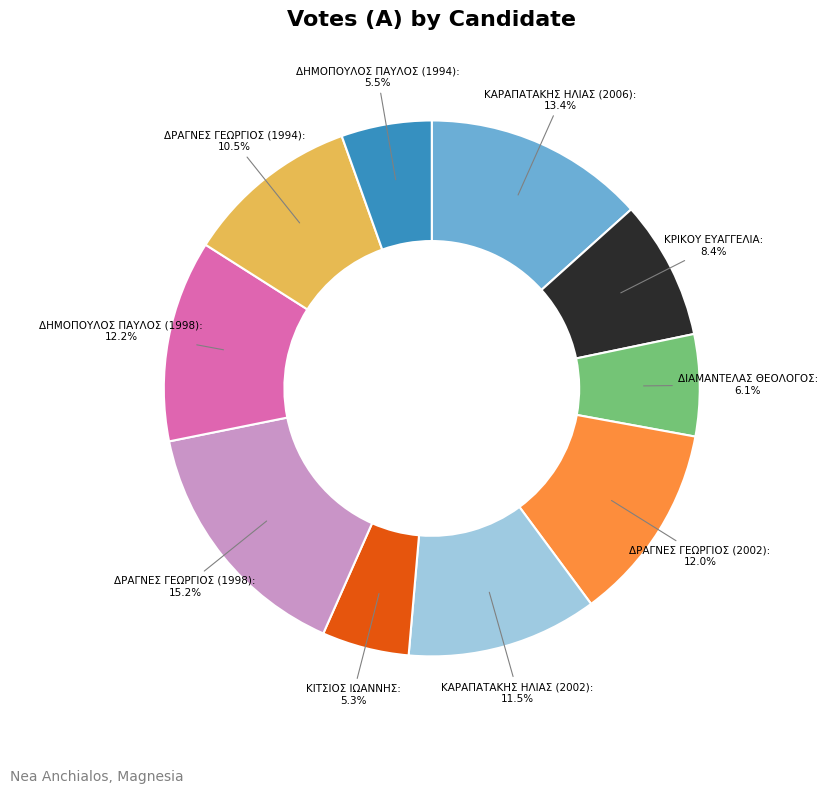

Count the number of slices in the pie.

10